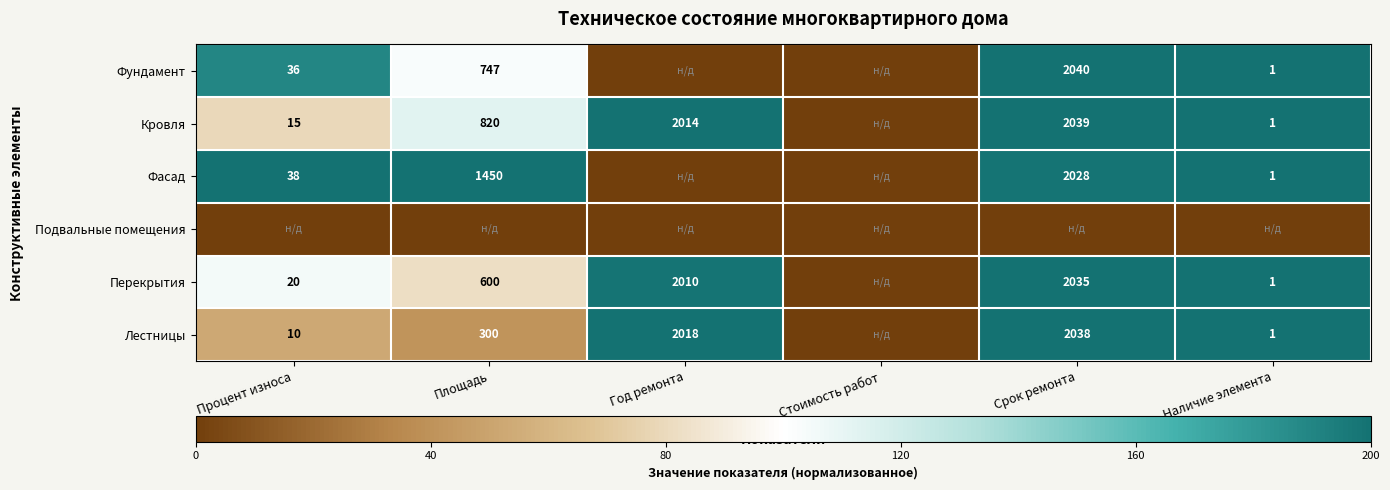

What is the sum of the Кровля values at Год ремонта and Процент износа?

2029